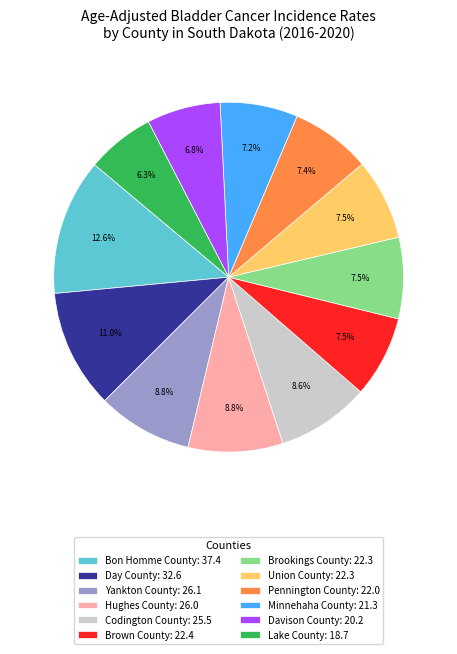

How many slices are in this pie chart?

12